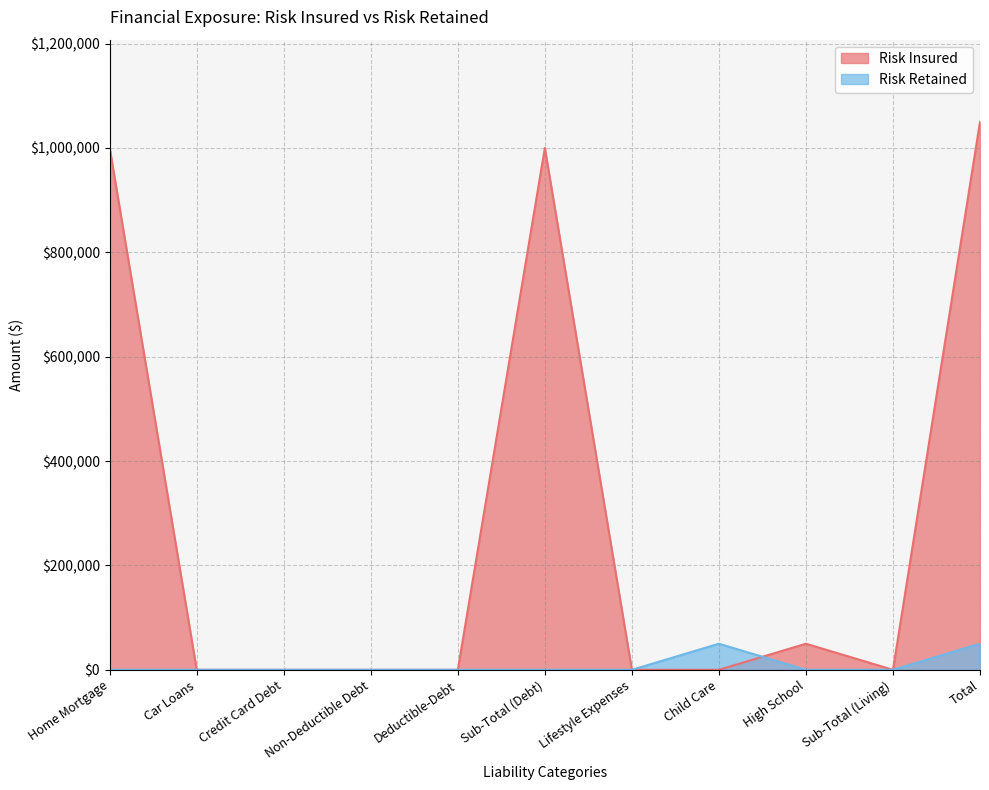

Which label corresponds to the largest value in the chart?

Total